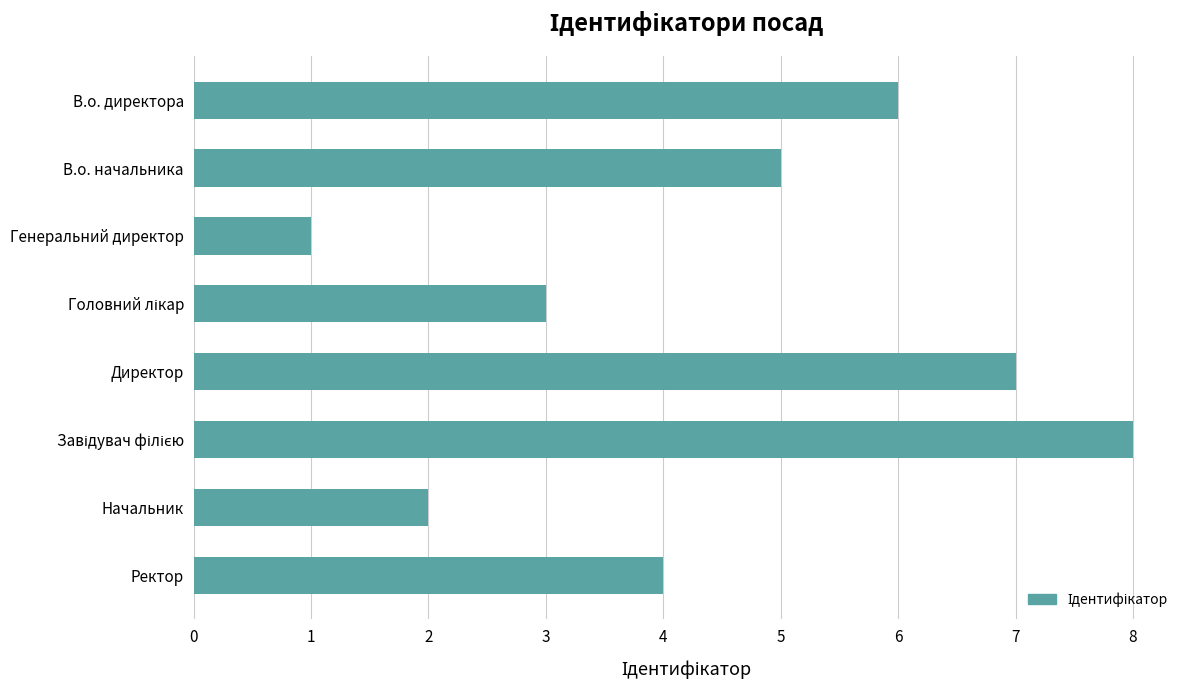

How many categories are shown in the chart?

8